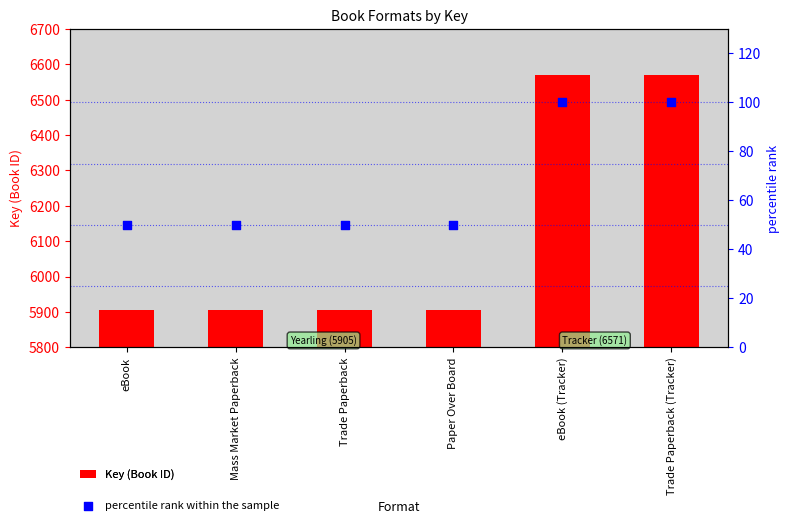

Which series reaches the minimum Y coordinate?

percentile rank within the sample